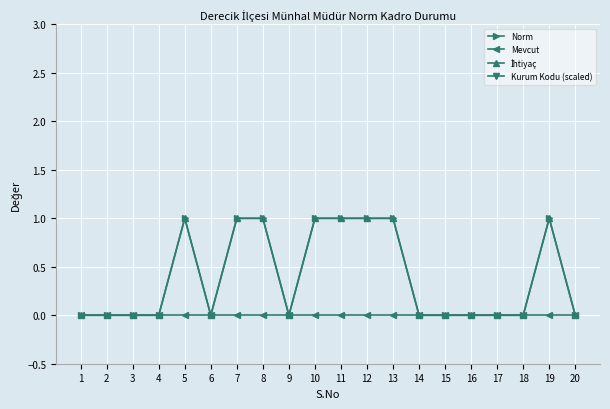

Rank the categories by Norm value from highest to lowest.

5, 7, 8, 10, 11, 12, 13, 19, 1, 2, 3, 4, 6, 9, 14, 15, 16, 17, 18, 20